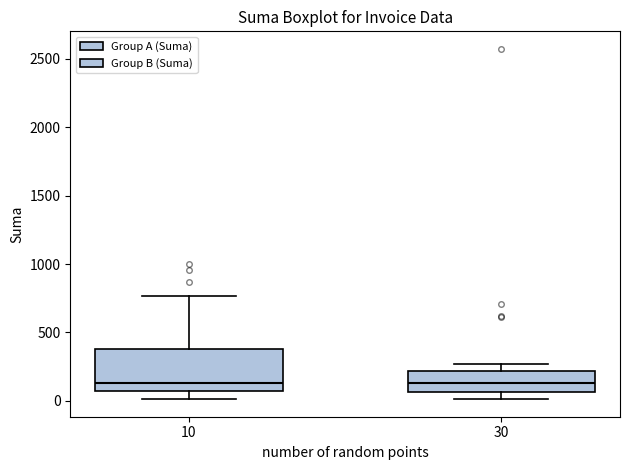

Reading left to right, transcribe this box plot: for each box, give where its median line is, the range the box spans, and where its two whiskers end, as read against the y-axis. The values are not printed on the chart, so give them approximately, as read against the axis.

10: median 150, box 100 to 400, whiskers 0 to 750
30: median 150, box 50 to 200, whiskers 0 to 250